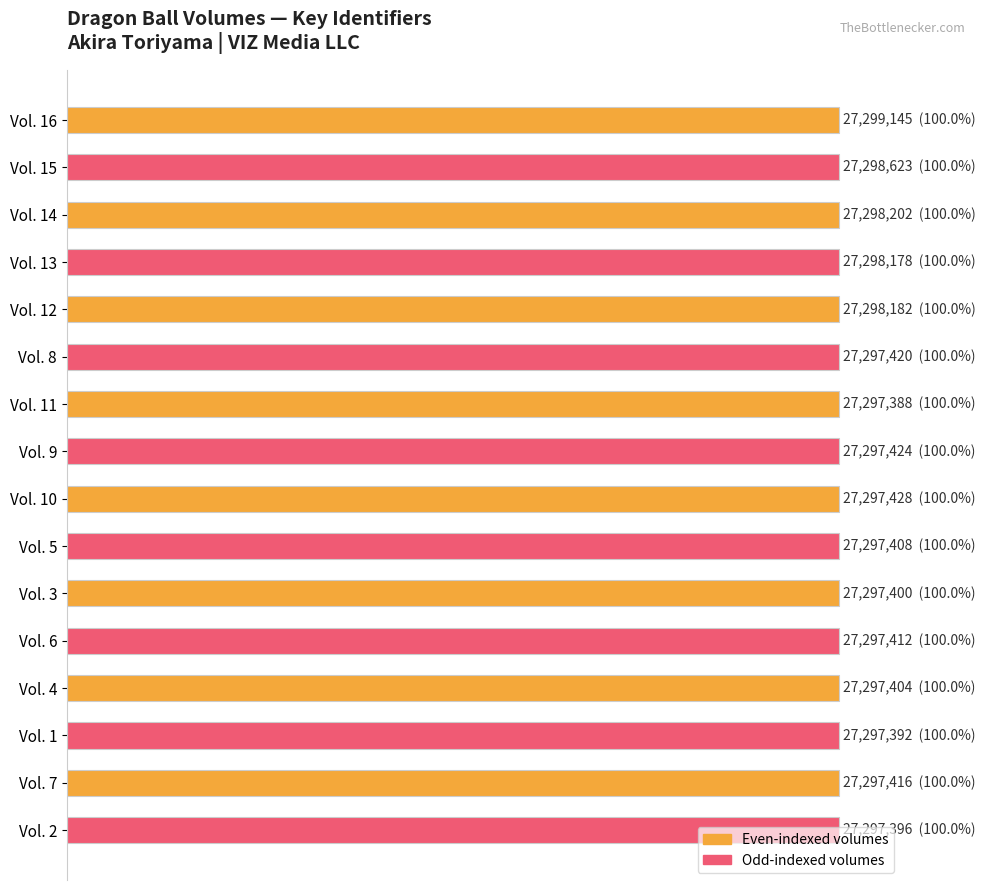

Are the bars horizontal?

Yes